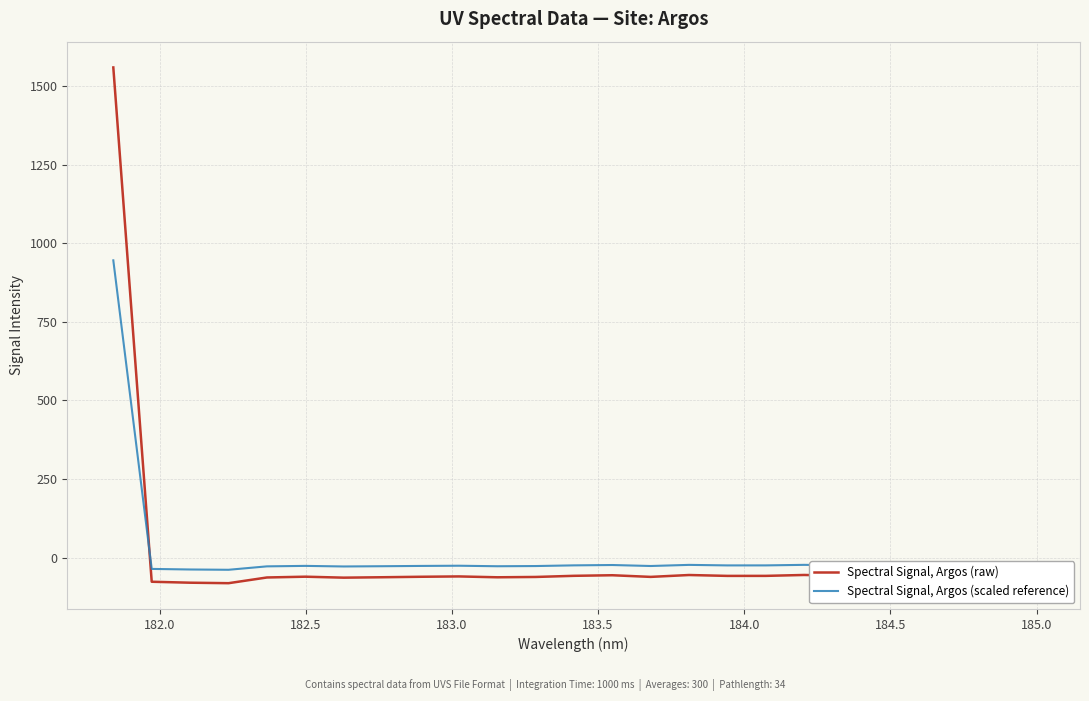

How many values in Spectral Signal, Argos (scaled reference) are below zero?

24